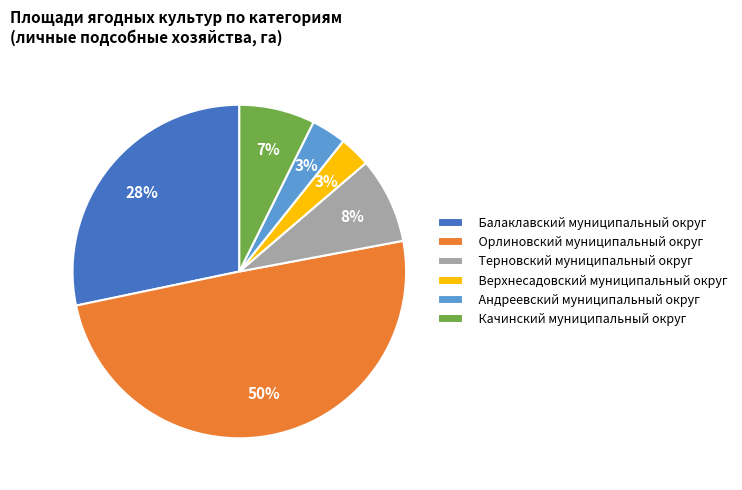

True or false: Терновский муниципальный округ accounts for 8% of the total.

True